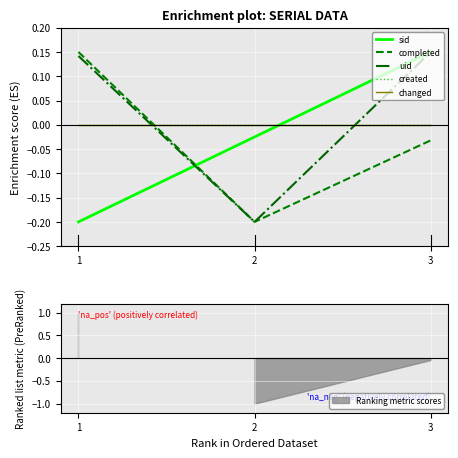

True or false: changed has a value of 0.0 at 3.

True